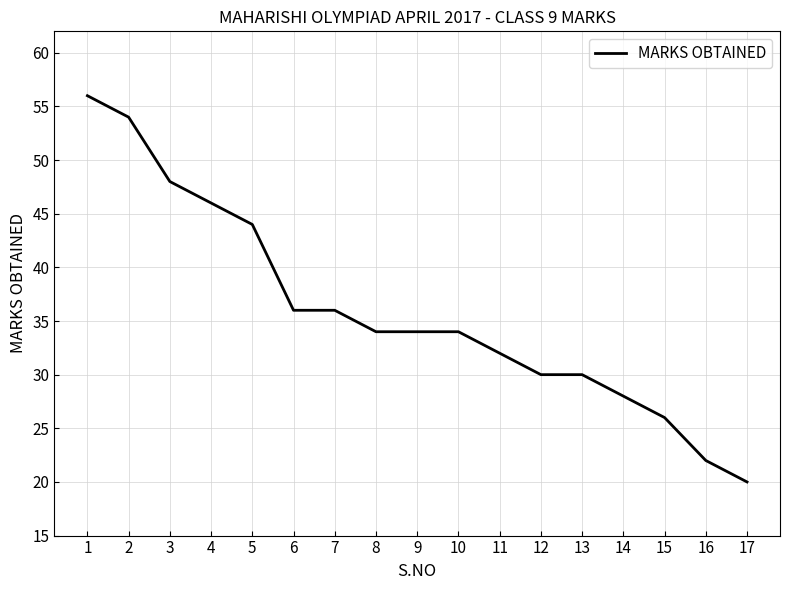

The chart shows a value of 52 at 13. True or false?

False